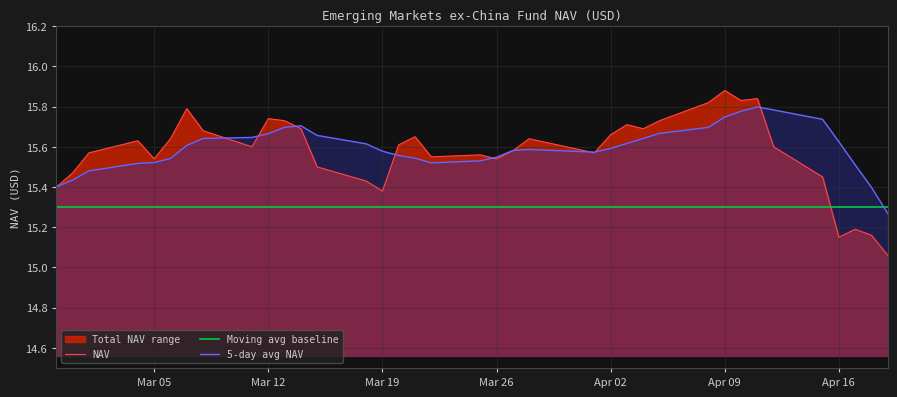

Which series has the widest spread of values?

NAV